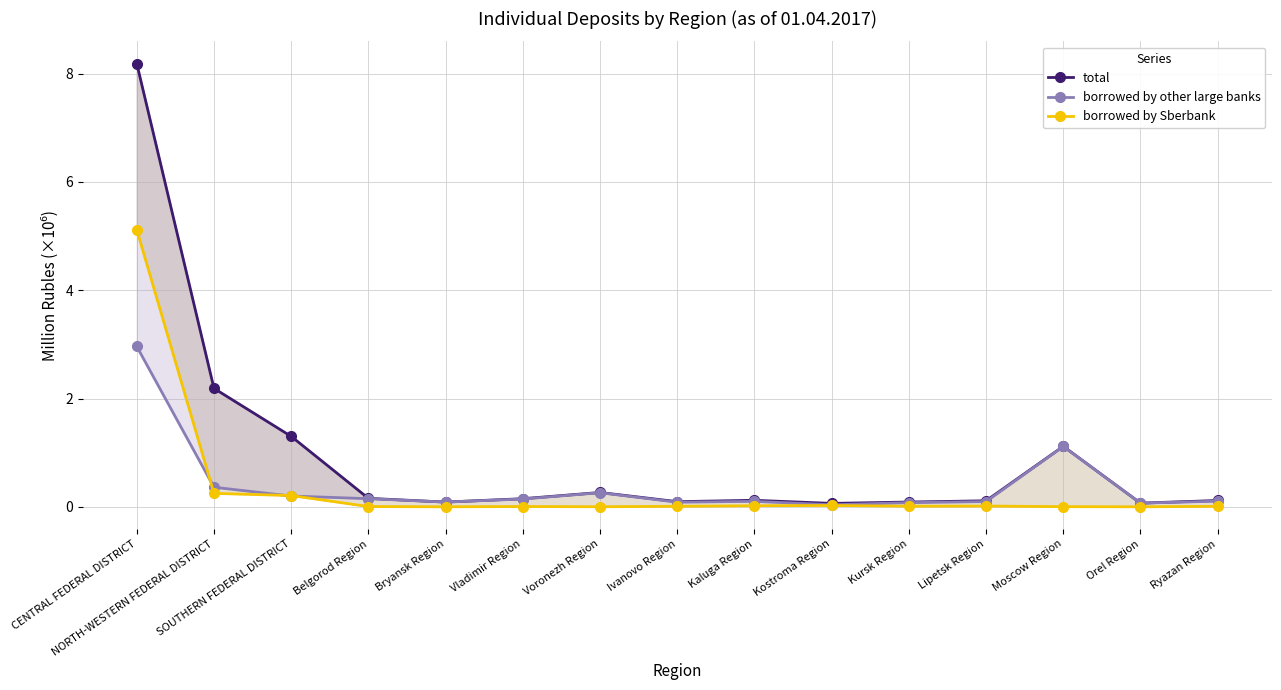

In total, how many points are lower than both neighbors (excluding endpoints)?

4